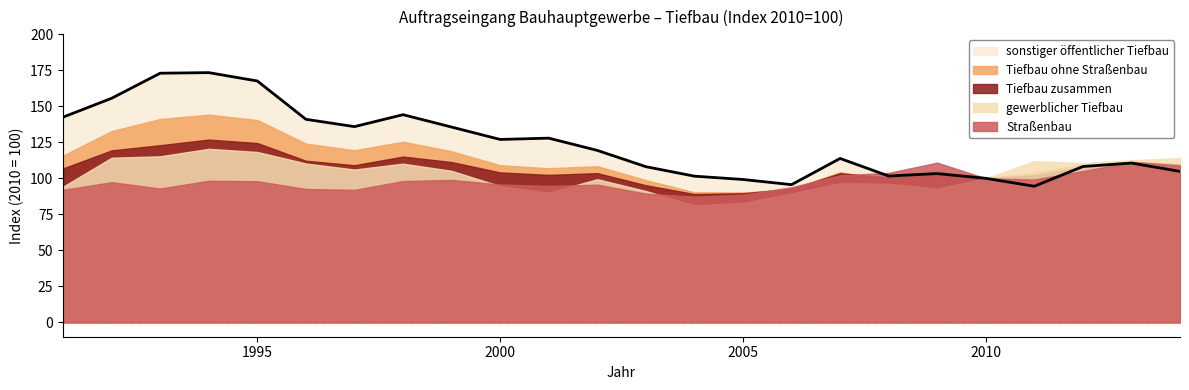

The gewerblicher Tiefbau series shows 58.2 at 2002. True or false?

False